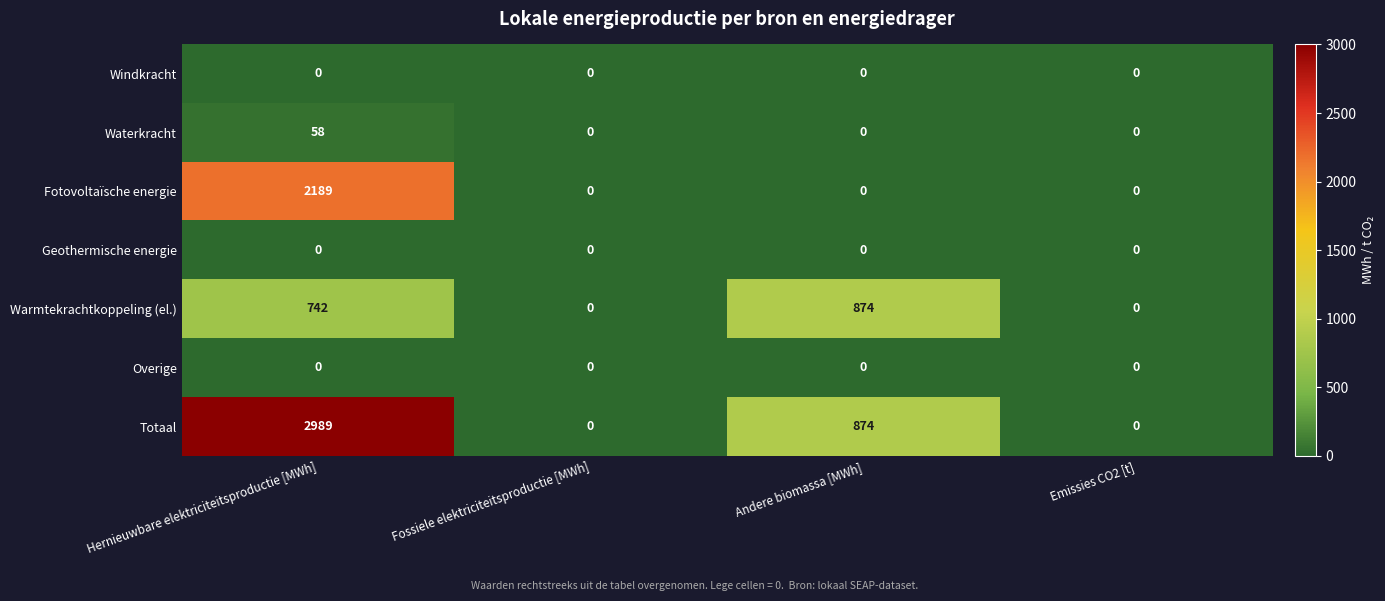

Reading right to left, list all the values displayed in this chart.

Windkracht: Emissies CO2 [t]=0	Andere biomassa [MWh]=0	Fossiele elektriciteitsproductie [MWh]=0	Hernieuwbare elektriciteitsproductie [MWh]=0
Waterkracht: Emissies CO2 [t]=0	Andere biomassa [MWh]=0	Fossiele elektriciteitsproductie [MWh]=0	Hernieuwbare elektriciteitsproductie [MWh]=58
Fotovoltaïsche energie: Emissies CO2 [t]=0	Andere biomassa [MWh]=0	Fossiele elektriciteitsproductie [MWh]=0	Hernieuwbare elektriciteitsproductie [MWh]=2189
Geothermische energie: Emissies CO2 [t]=0	Andere biomassa [MWh]=0	Fossiele elektriciteitsproductie [MWh]=0	Hernieuwbare elektriciteitsproductie [MWh]=0
Warmtekrachtkoppeling (el.): Emissies CO2 [t]=0	Andere biomassa [MWh]=874	Fossiele elektriciteitsproductie [MWh]=0	Hernieuwbare elektriciteitsproductie [MWh]=742
Overige: Emissies CO2 [t]=0	Andere biomassa [MWh]=0	Fossiele elektriciteitsproductie [MWh]=0	Hernieuwbare elektriciteitsproductie [MWh]=0
Totaal: Emissies CO2 [t]=0	Andere biomassa [MWh]=874	Fossiele elektriciteitsproductie [MWh]=0	Hernieuwbare elektriciteitsproductie [MWh]=2989